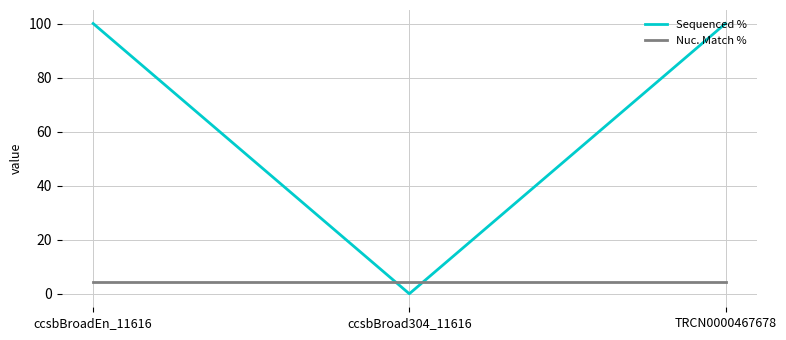

Which series has the largest total across all categories?

Sequenced %